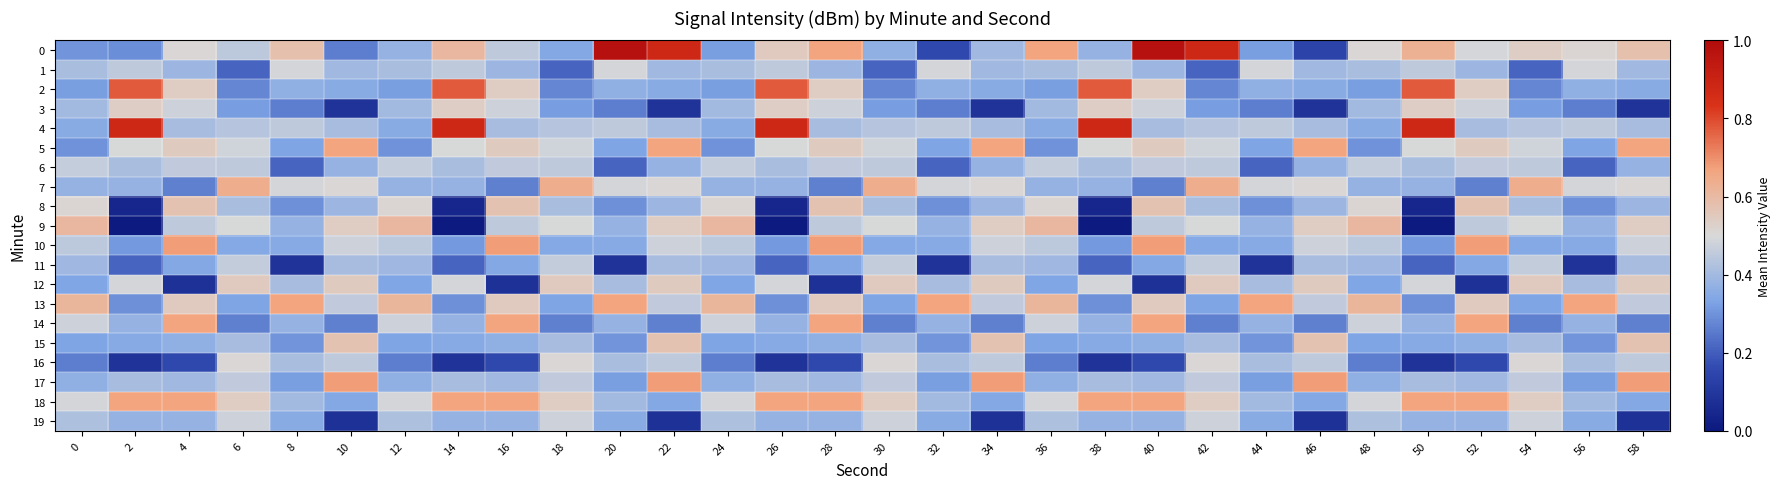

Which label corresponds to the largest value in the chart?

20